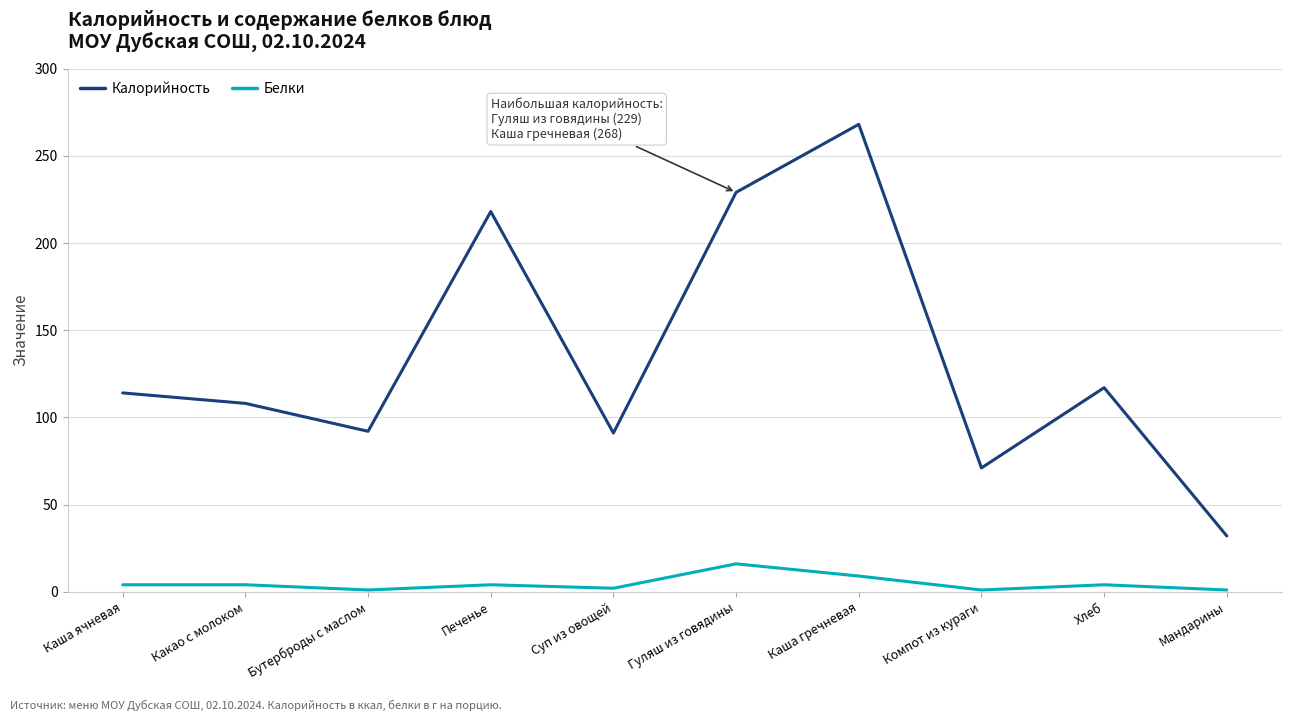

True or false: Белки has a value of 2 at Суп из овощей.

True